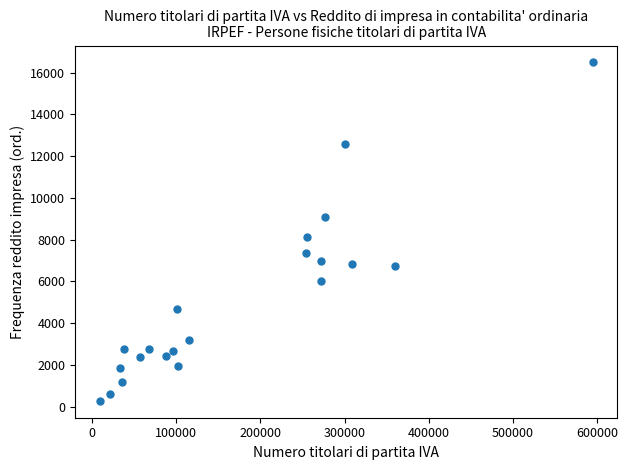

What Y value in the scatter plot is closest to 8380?

8130